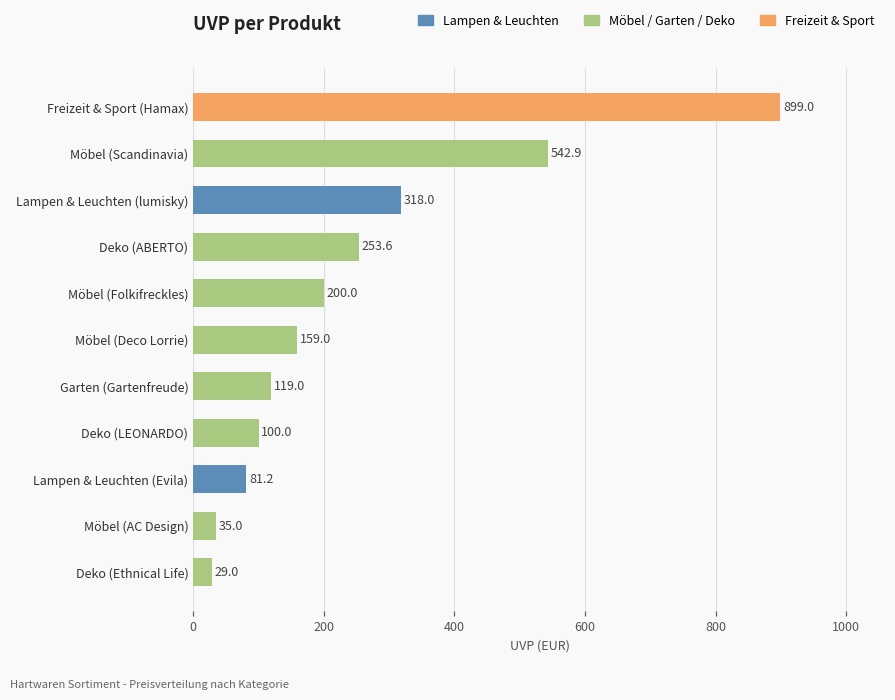

Reading top to bottom, list all the values displayed in this chart.

Freizeit & Sport (Hamax)=899.0	Möbel (Scandinavia)=542.9	Lampen & Leuchten (lumisky)=318.0	Deko (ABERTO)=253.6	Möbel (Folkifreckles)=200.0	Möbel (Deco Lorrie)=159.0	Garten (Gartenfreude)=119.0	Deko (LEONARDO)=100.0	Lampen & Leuchten (Evila)=81.2	Möbel (AC Design)=35.0	Deko (Ethnical Life)=29.0